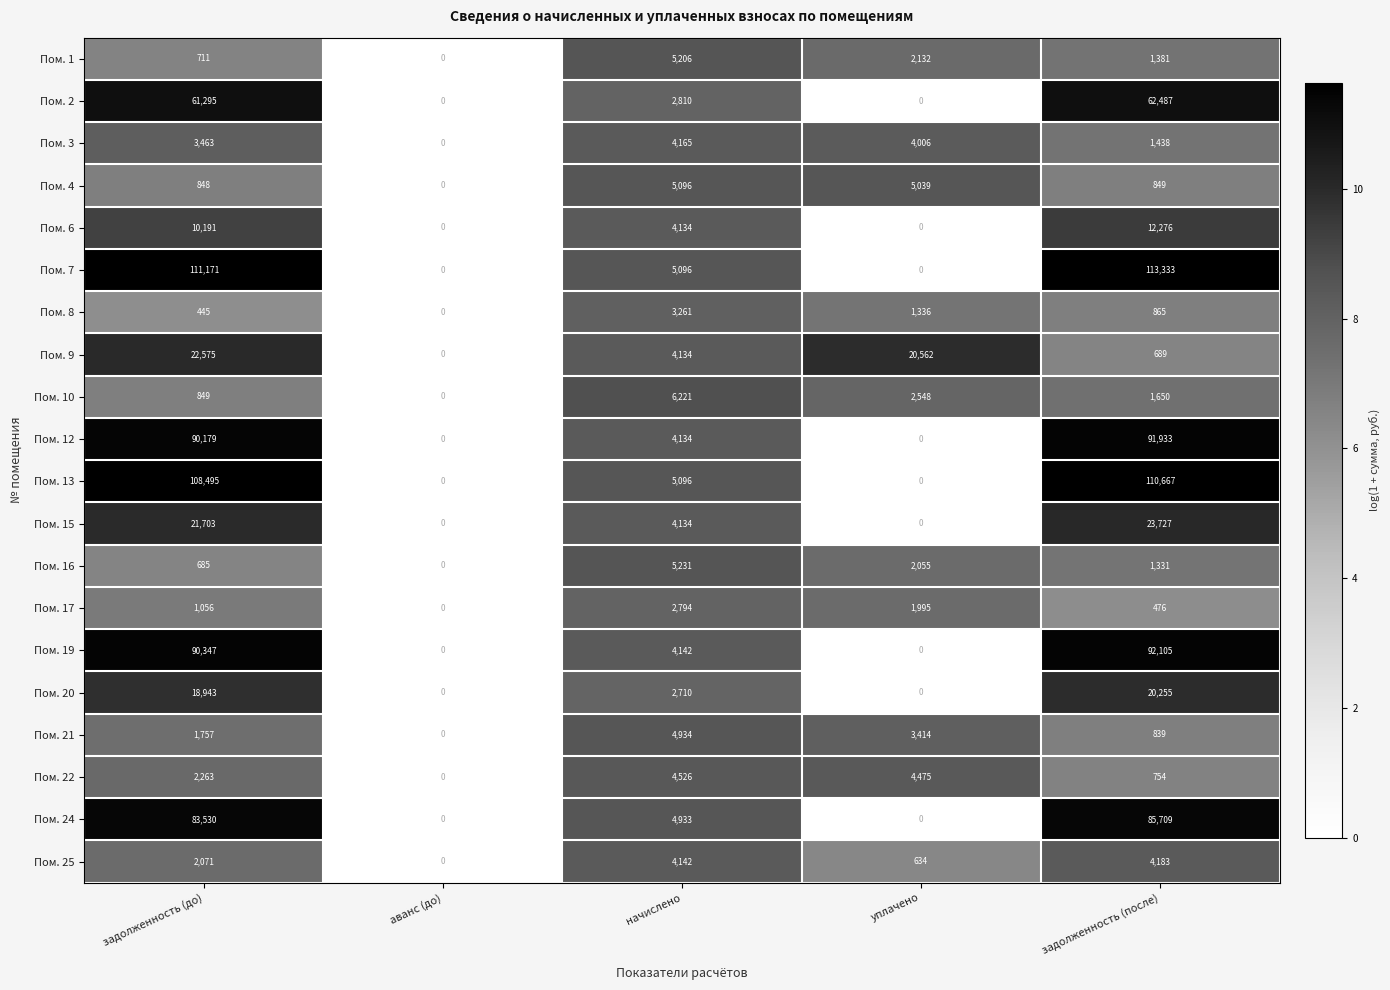

True or false: Пом. 17 has a value of 1863 at аванс (до).

False